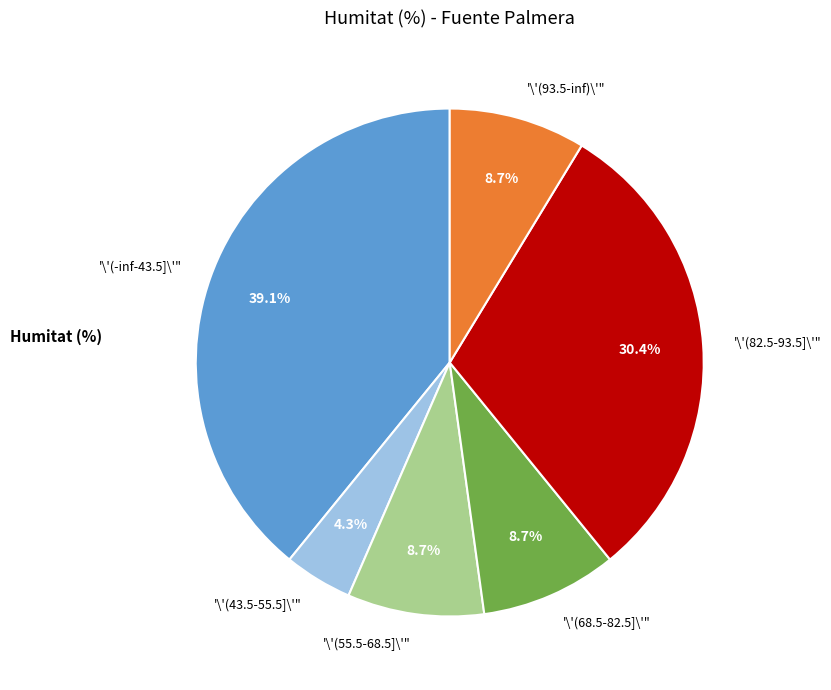

What is the smallest slice in the pie chart?

'\'(43.5-55.5]\'"